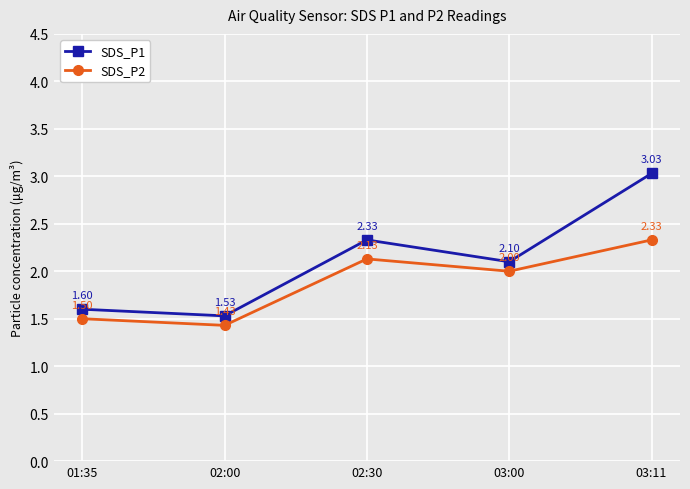

True or false: SDS_P1 and SDS_P2 intersect in this chart.

False